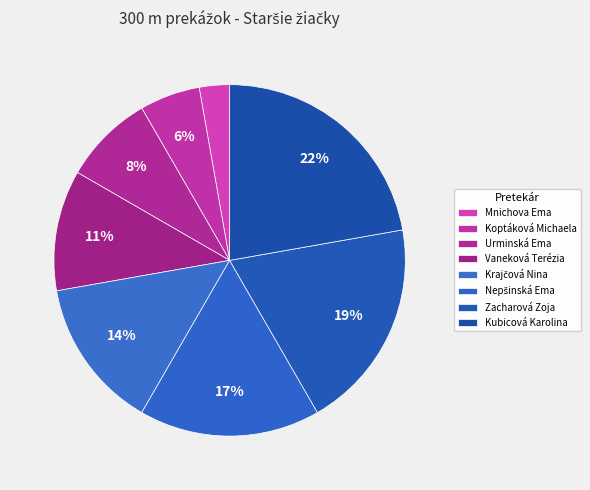

Count the number of slices in the pie.

8